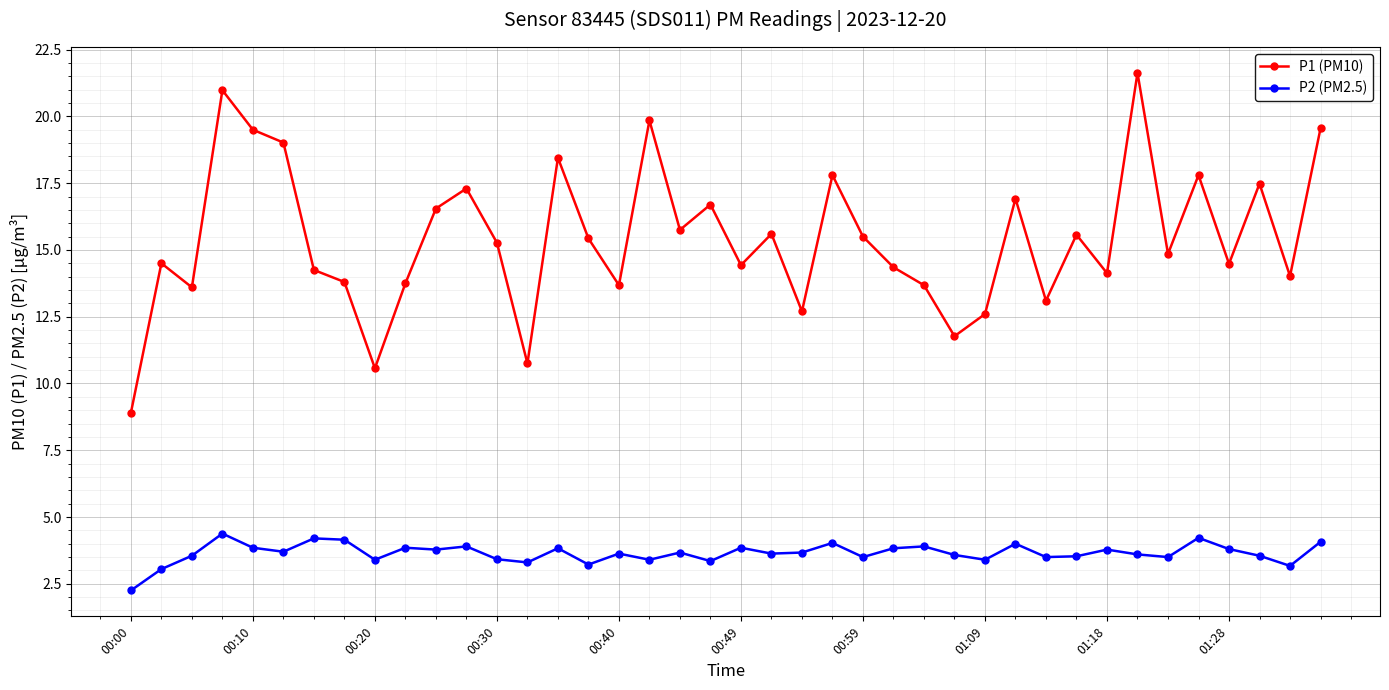

What is the average value of the P2 (PM2.5) series?

3.6